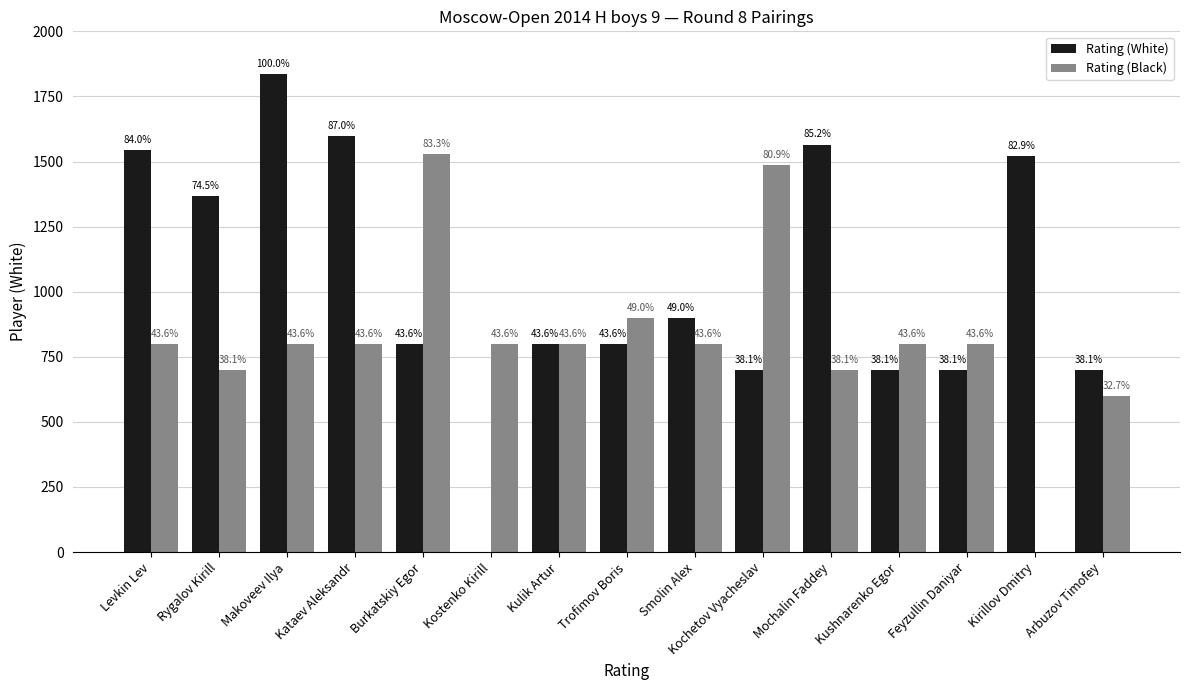

Does the chart contain stacked bars?

No